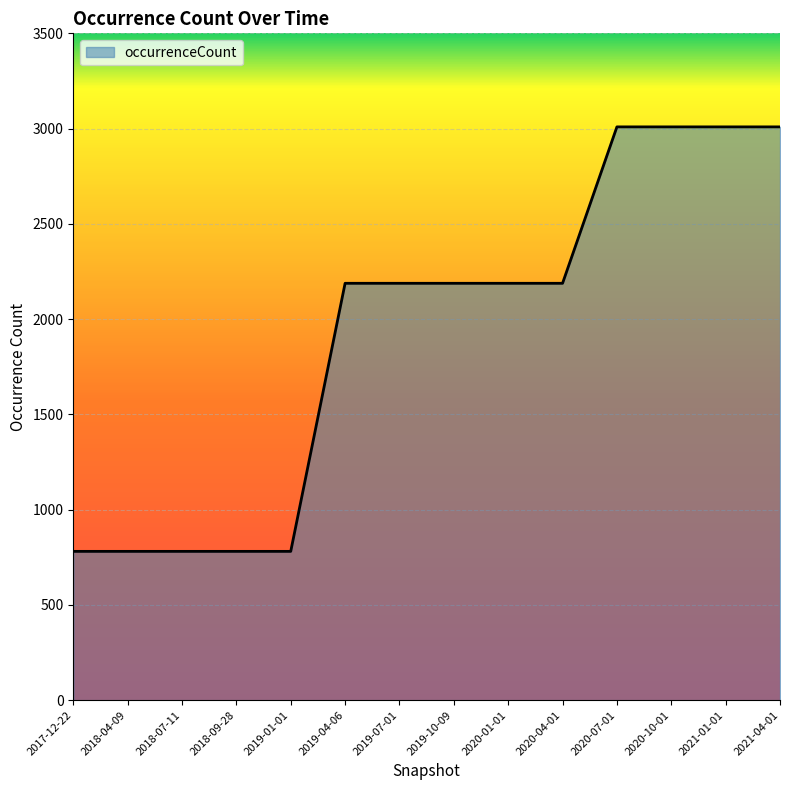

Which has a higher value, 2017-12-22 or 2021-04-01?

2021-04-01